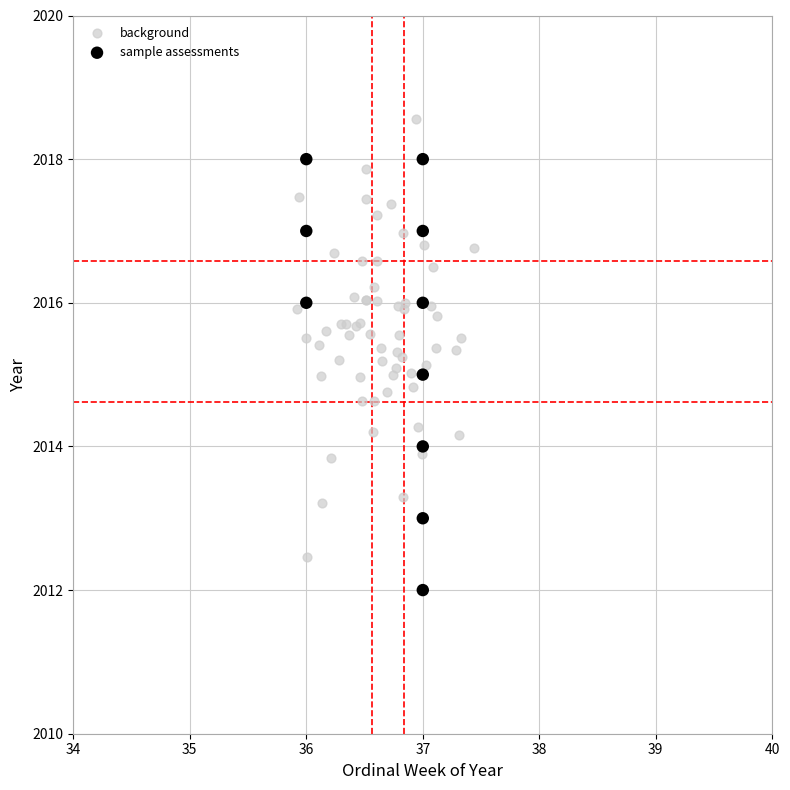

Which series reaches the maximum Y coordinate?

background